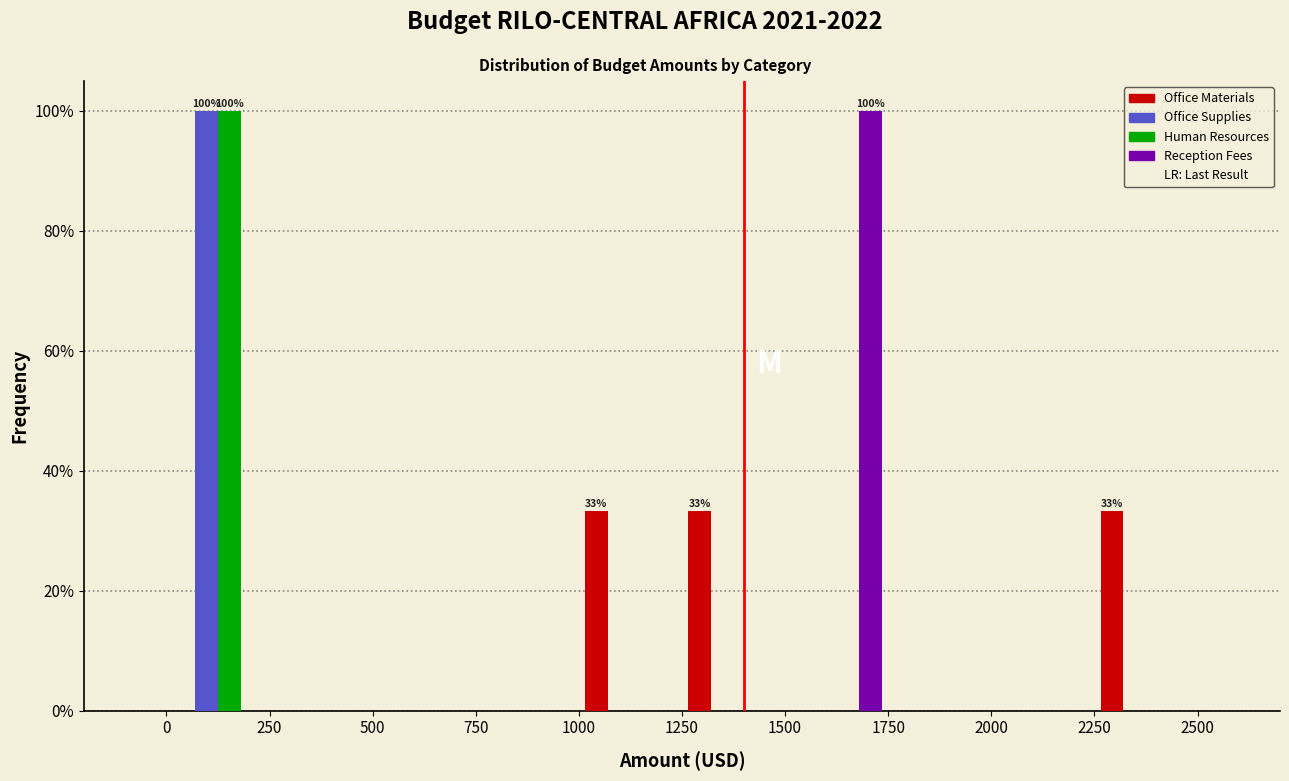

In the Reception Fees series, which range on the x-axis has the tallest bar?

1500 to 1750